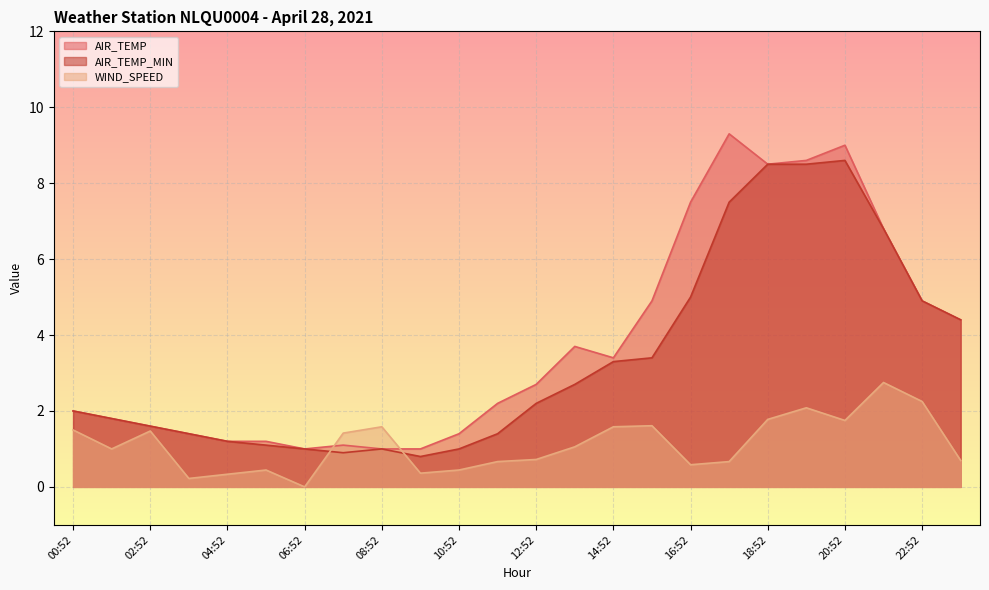

Where is the first local maximum for AIR_TEMP?

07:52